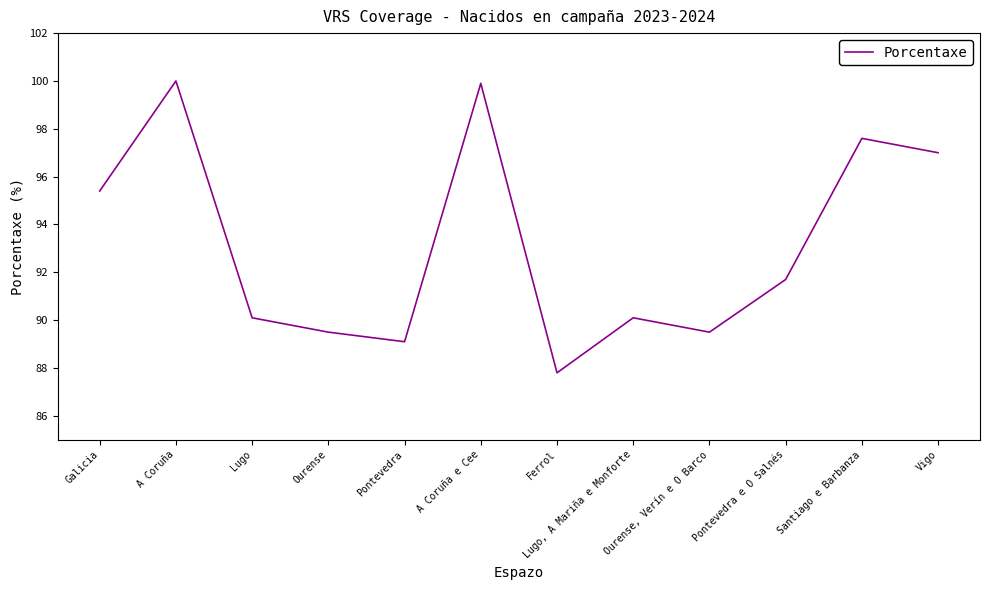

Approximately how many times larger is the value at A Coruña e Cee compared to A Coruña?

1.0